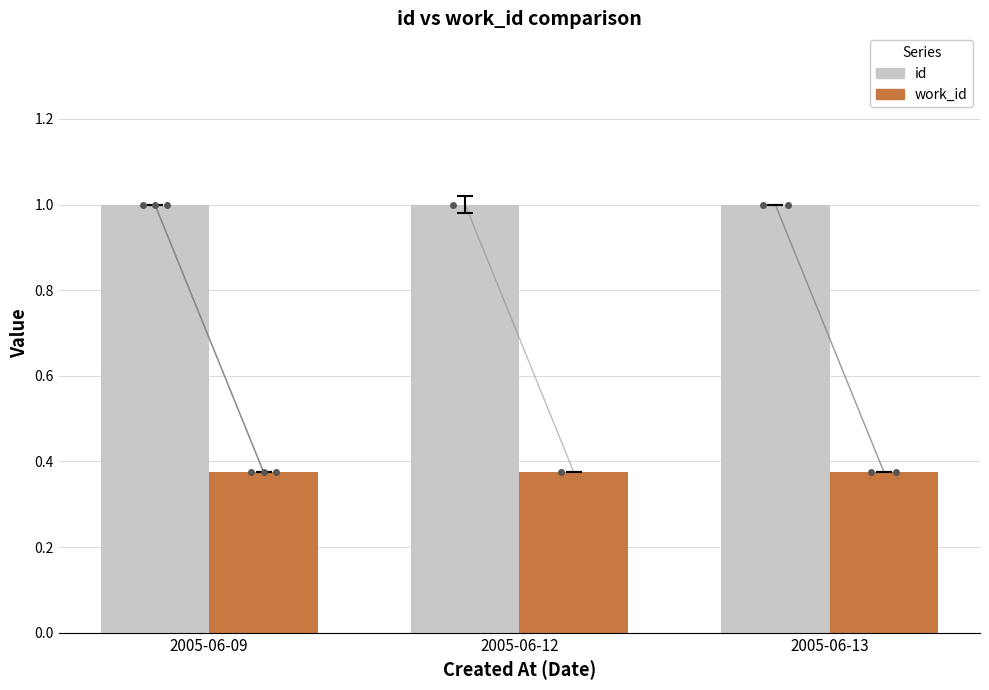

At how many categories does at least one series exceed 0?

3